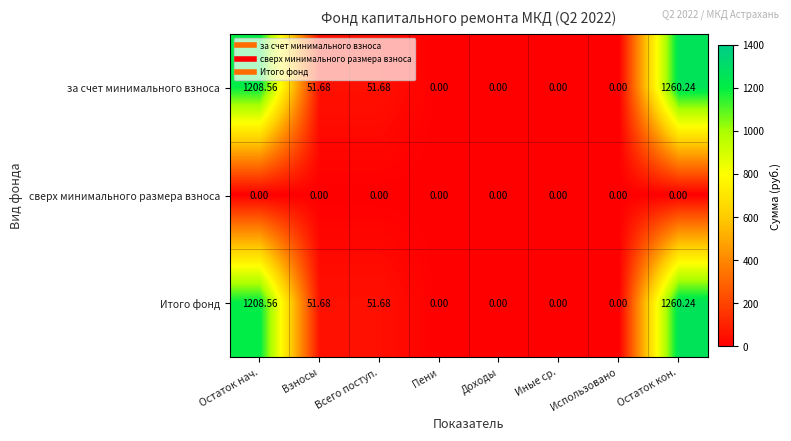

At which label does за счет минимального взноса first exceed 51?

Остаток нач.